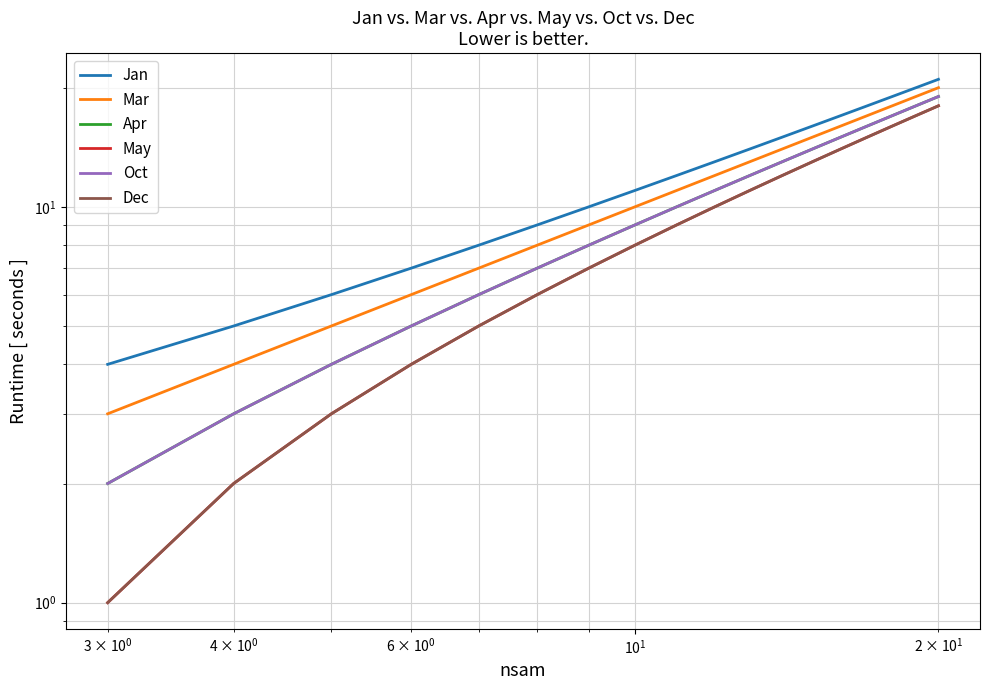

What is the minimum value for Mar?

3